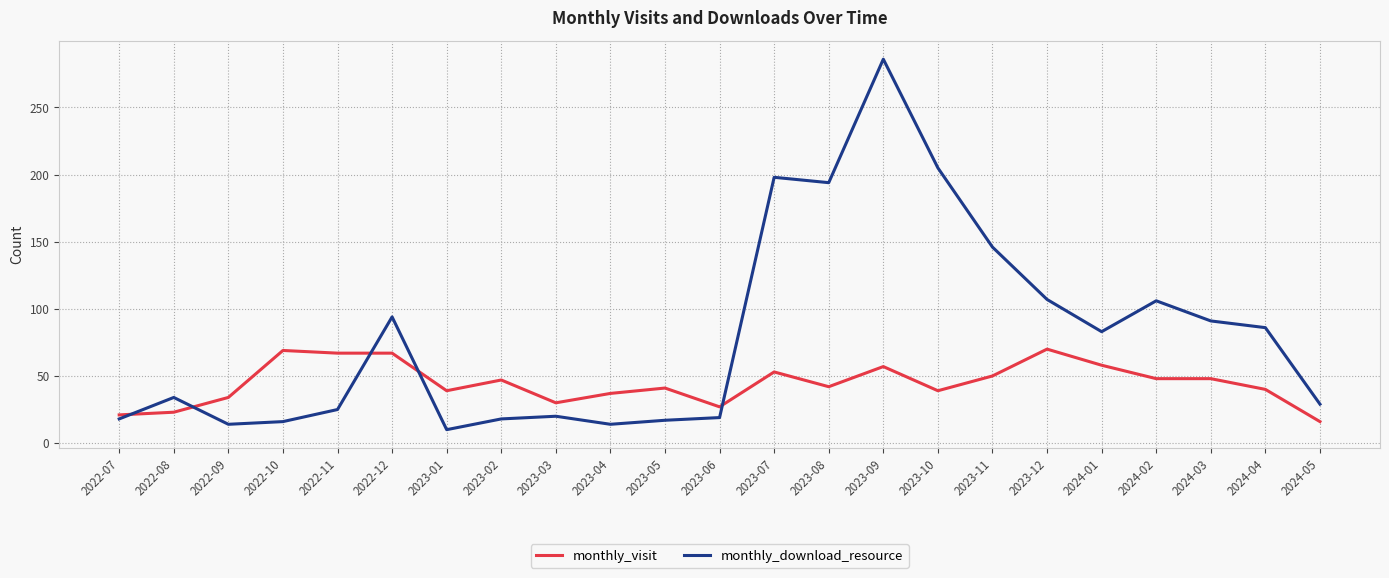

What is the minimum value for monthly_visit?

16